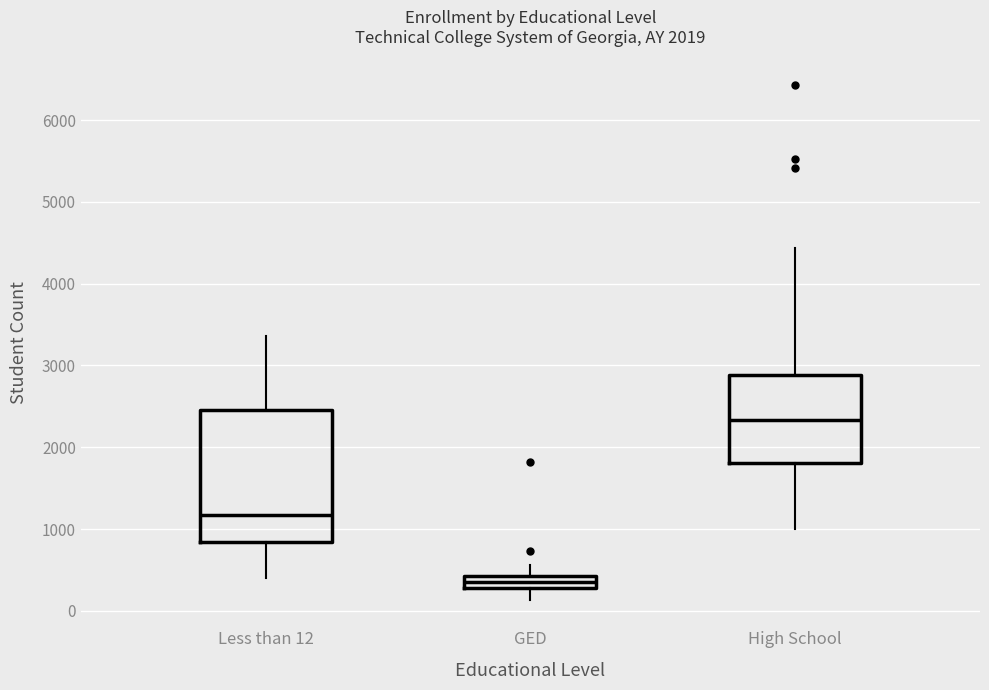

Where is the lower edge of the box for High School on the y-axis? The values are not printed on the chart, so give them approximately, as read against the axis.

1800